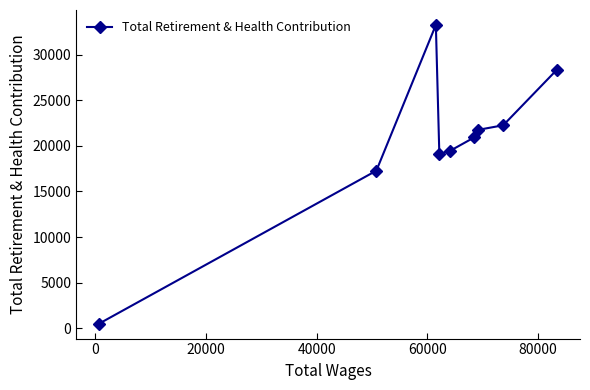

How many interior local peaks (higher than both neighbors) does the data have?

1